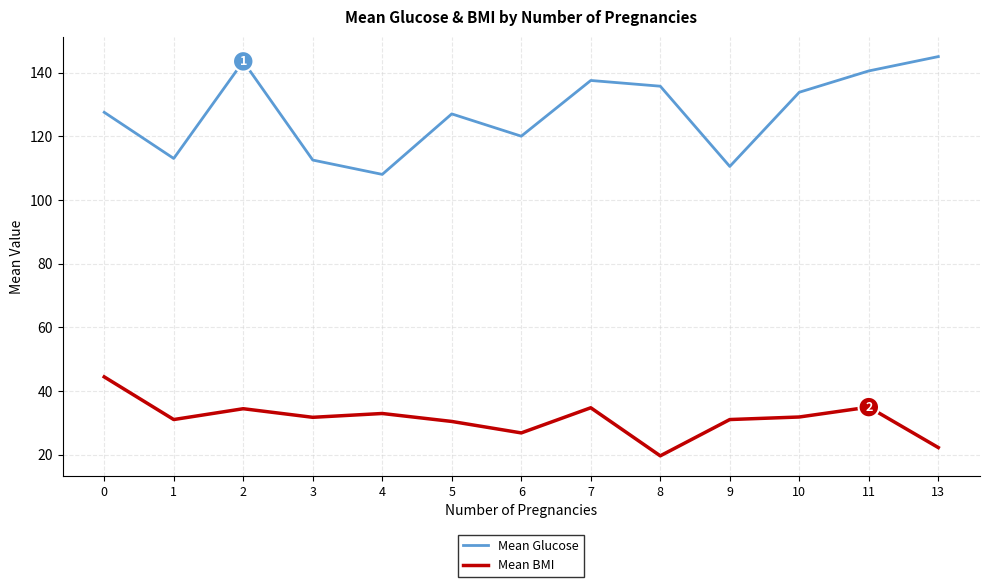

Which series has the widest spread of values?

Mean Glucose